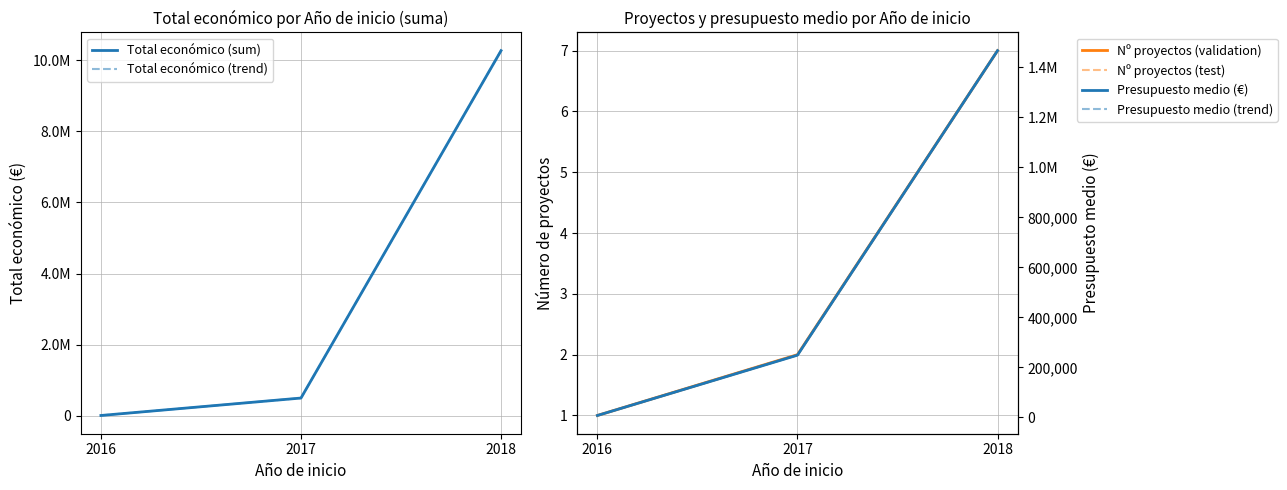

At how many categories does at least one series exceed 6120185?

1